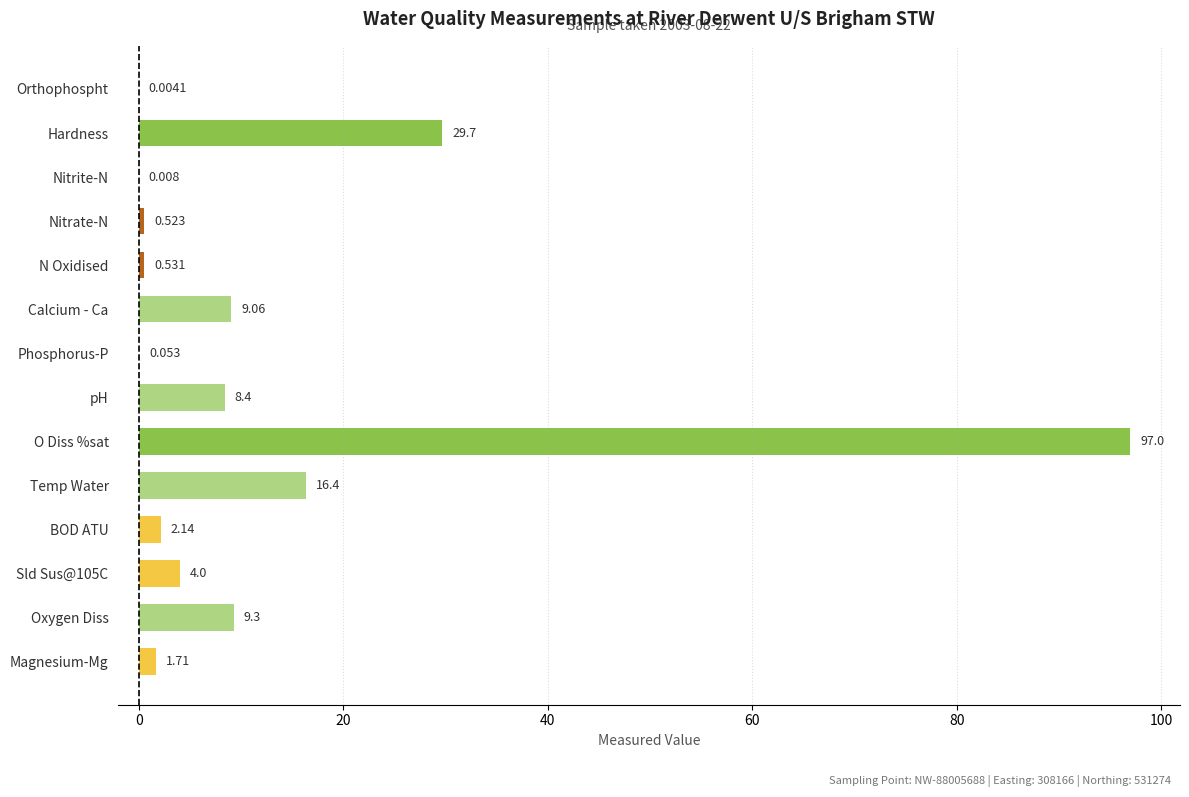

Which category has the highest value across all series?

O Diss %sat